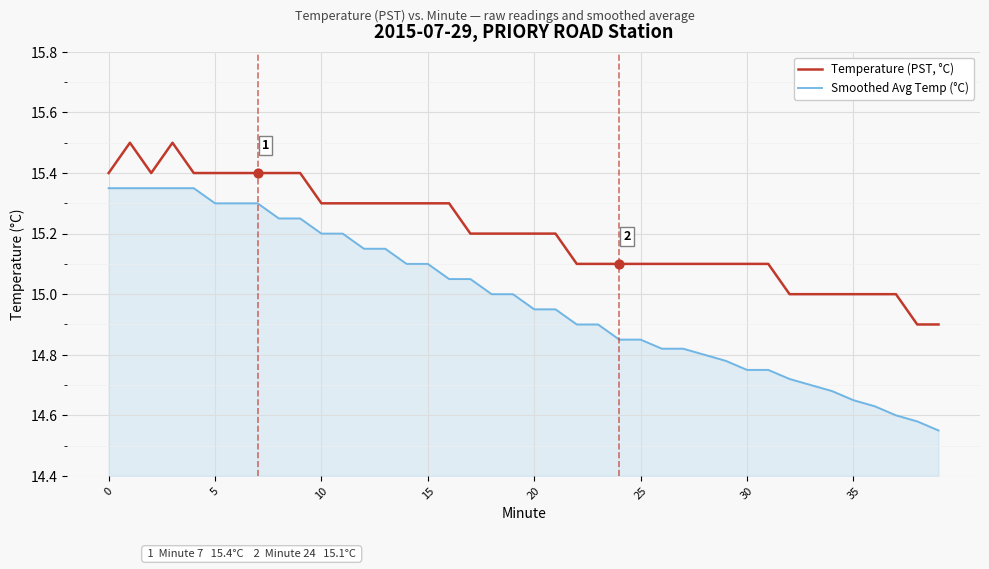

Which series has the widest spread of values?

Smoothed Avg Temp (°C)